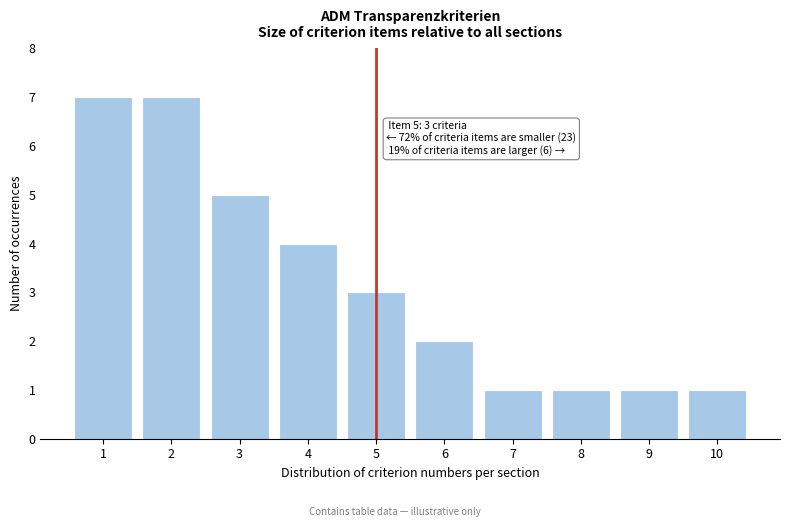

Reading left to right, extract all data points from this chart.

7	7	5	4	3	2	1	1	1	1